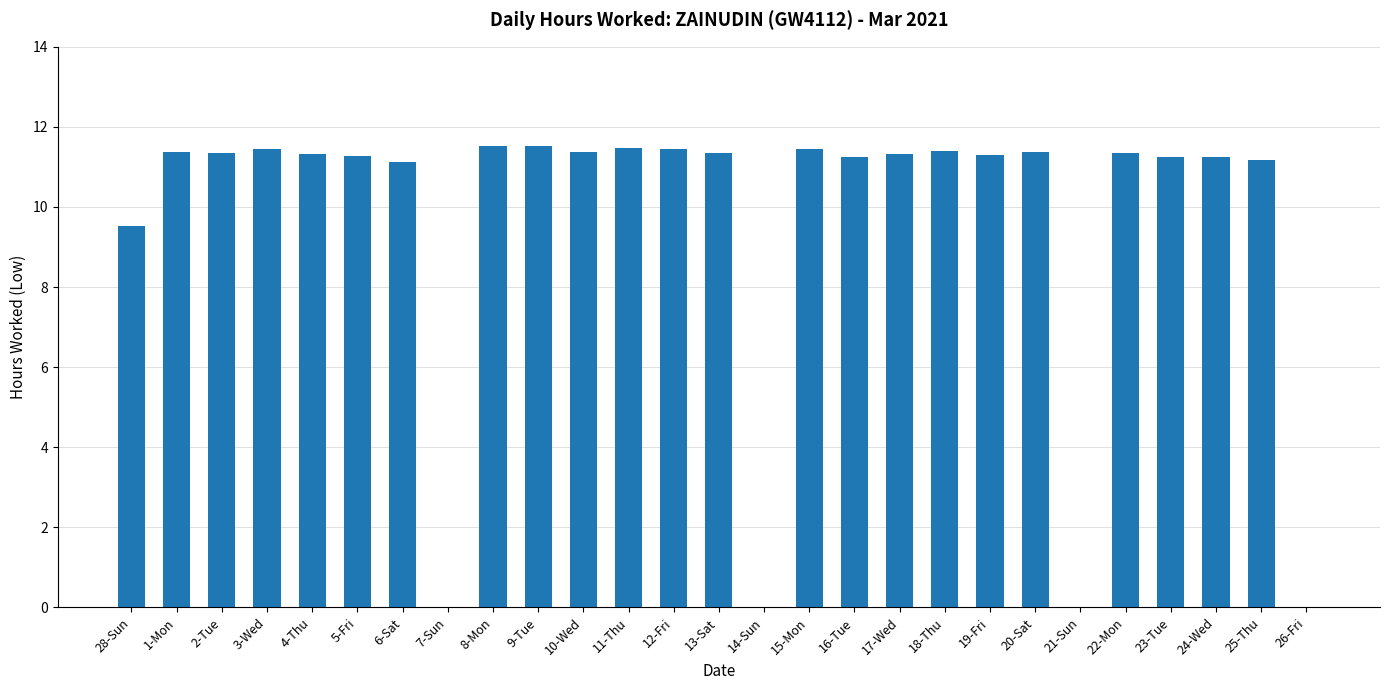

What is the average value?

9.6